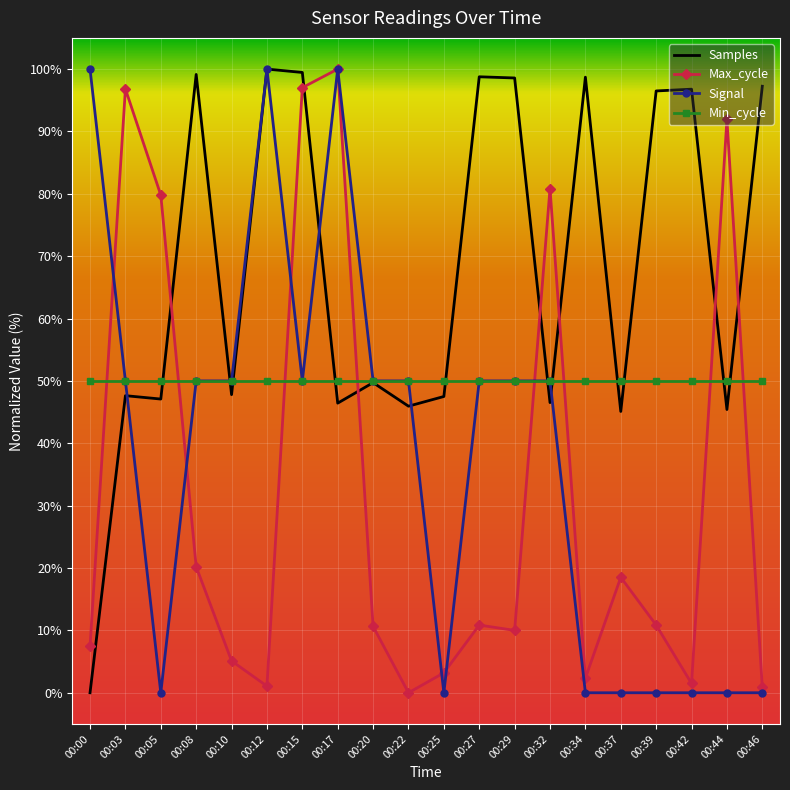

True or false: Samples and Max_cycle intersect in this chart.

True